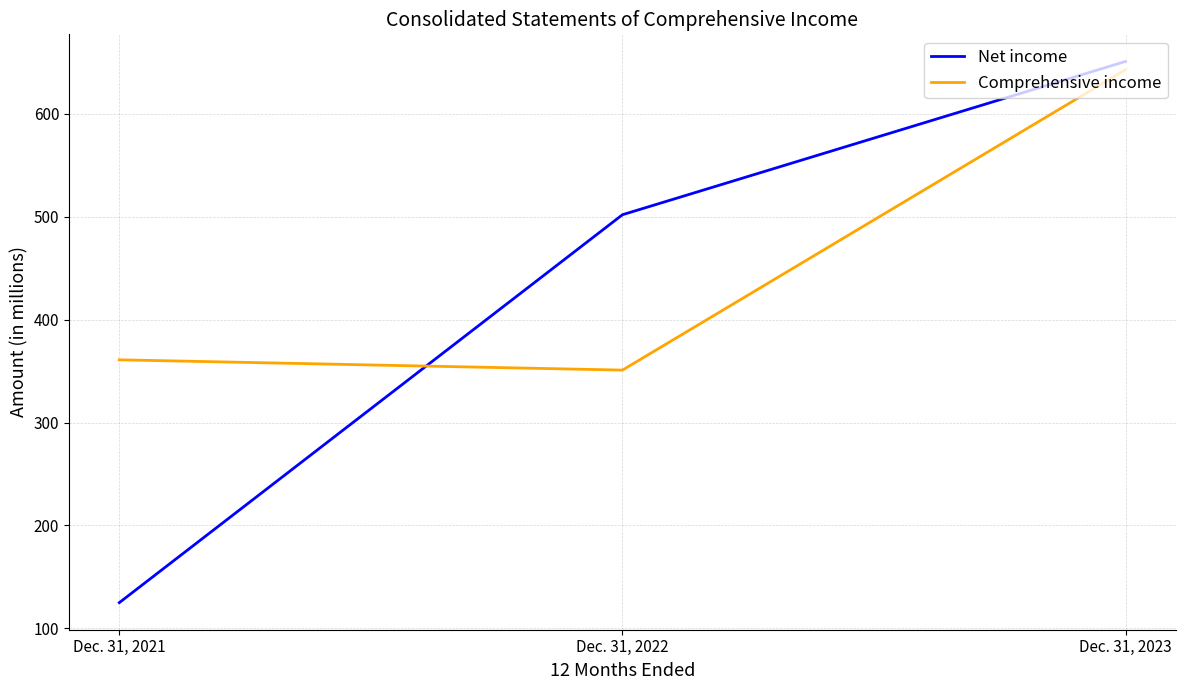

What is the spread (max minus min) of values at Dec. 31, 2021?

236